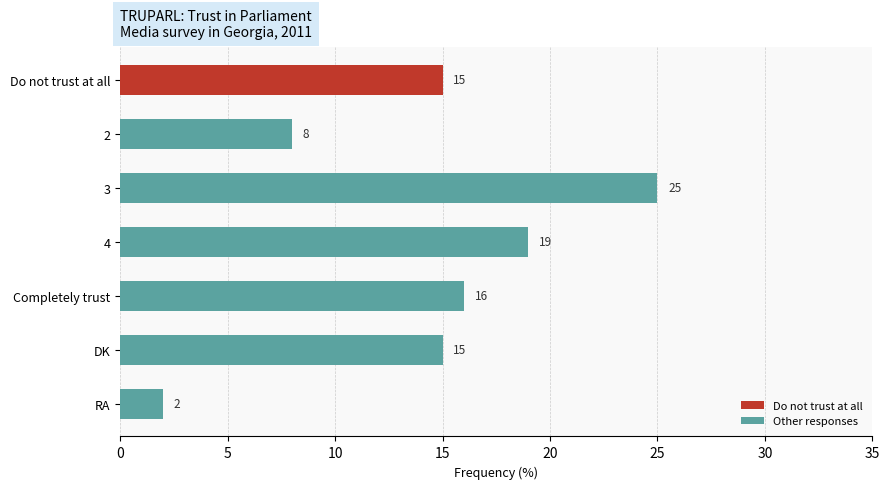

Count the values in the range 8 to 19.

5